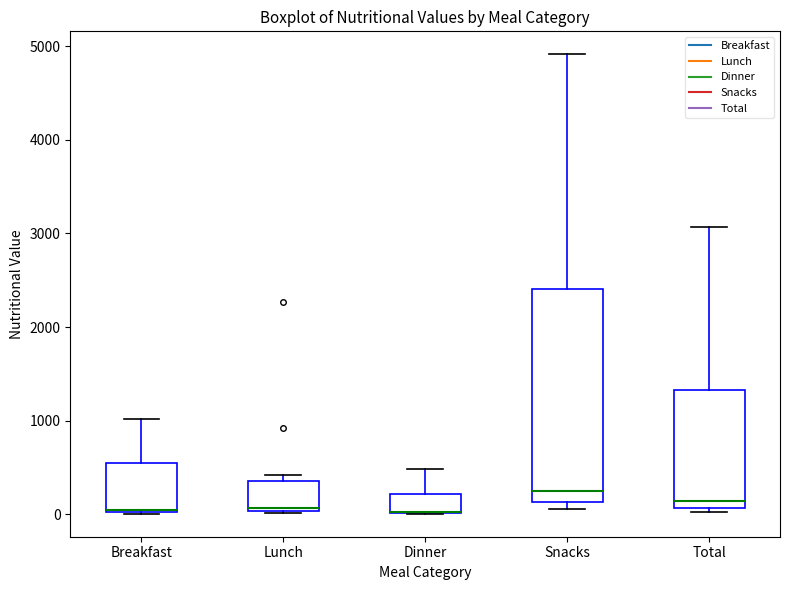

Reading left to right, transcribe this box plot: for each box, give where its median line is, the range the box spans, and where its two whiskers end, as read against the y-axis. The values are not printed on the chart, so give them approximately, as read against the axis.

Breakfast: median 0 (drawn on the box's lower edge), box 0 to 500, whiskers 0 to 1000
Lunch: median 100, box 0 to 300, whiskers 0 to 400
Dinner: median 0 (drawn on the box's lower edge), box 0 to 200, whiskers 0 to 500
Snacks: median 200, box 100 to 2400, whiskers 100 (just below the box's lower edge) to 4900
Total: median 100 (just above the box's lower edge), box 100 to 1300, whiskers 0 to 3100